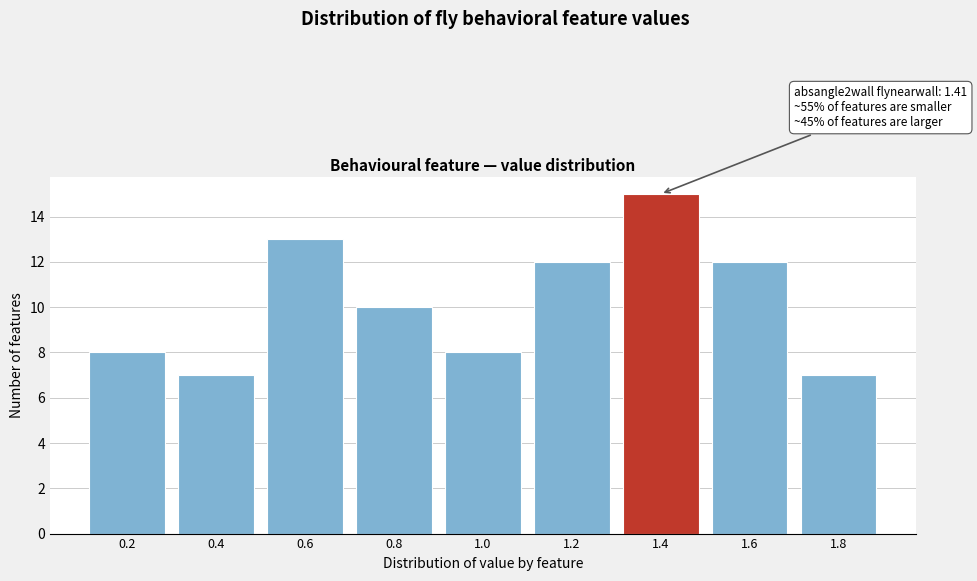

Reading left to right, extract all data points from this chart.

8	7	13	10	8	12	15	12	7